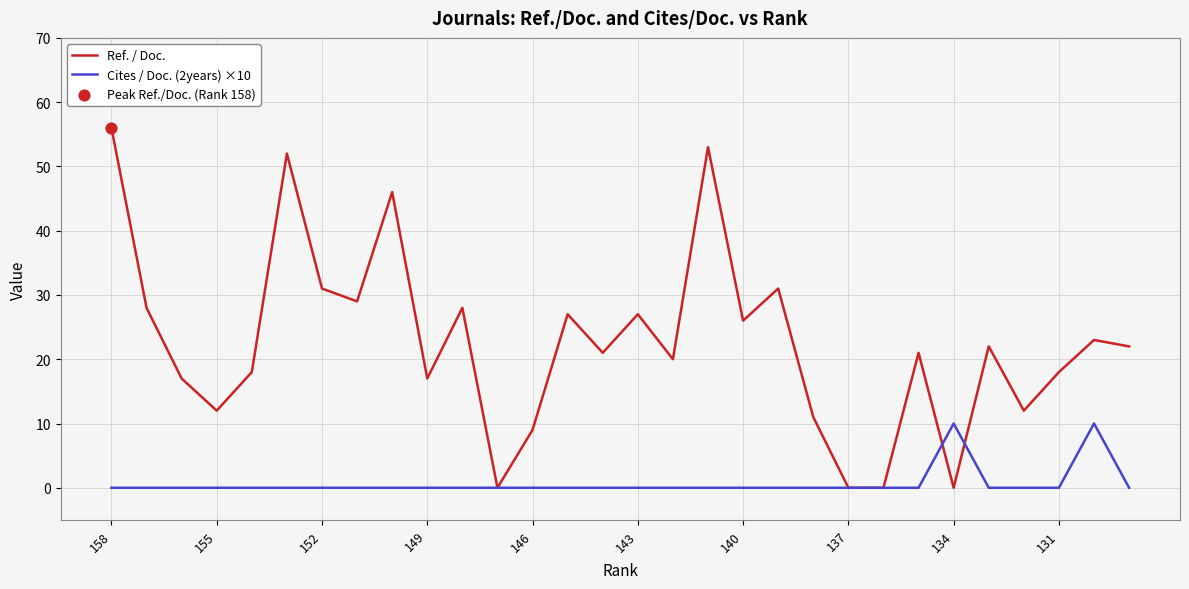

Which series has the largest total across all categories?

Ref. / Doc.